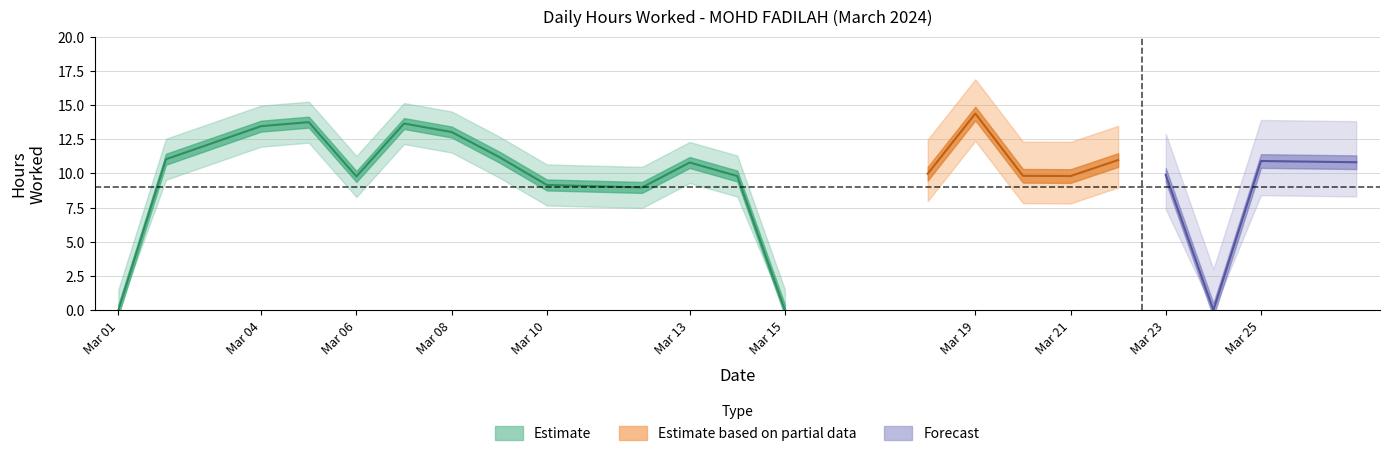

How many values exceed 10?

11